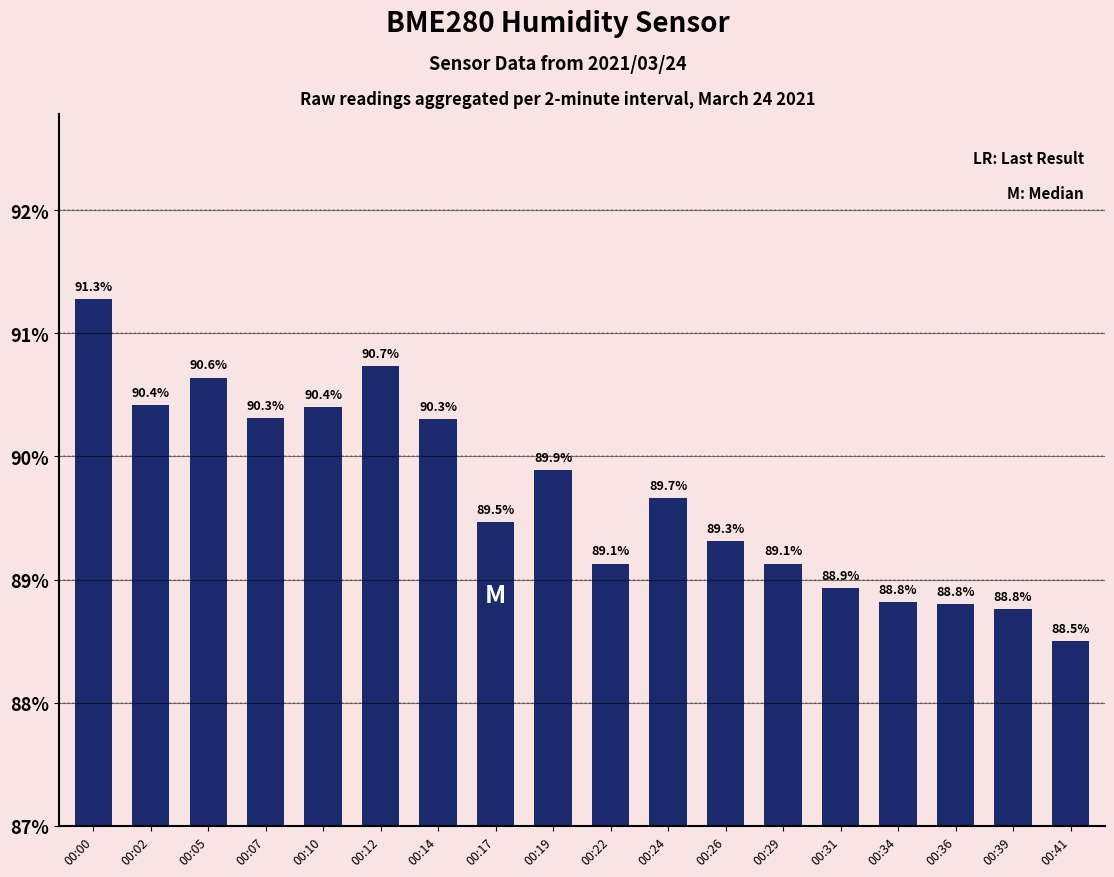

The value at 00:10 is 90.4. True or false?

True